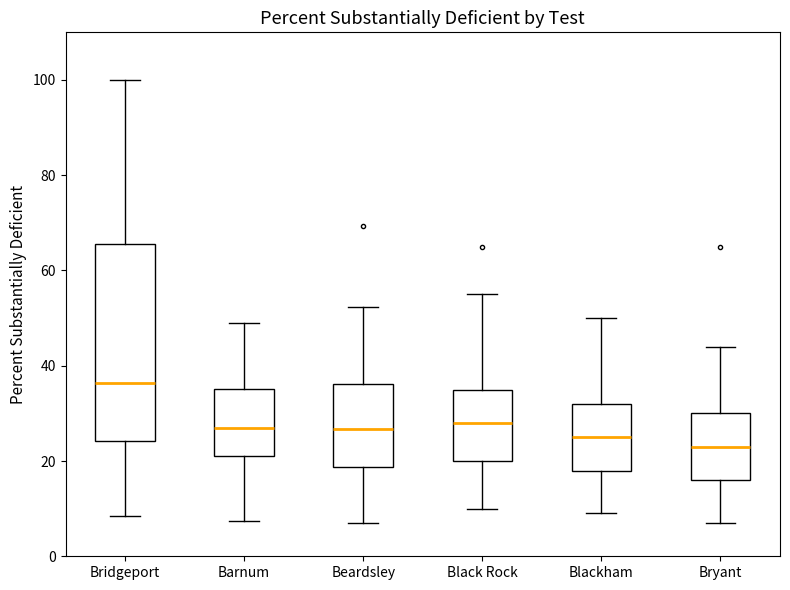

Reading left to right, read every box against the y-axis: the position of its median line, the range the box covers, and the ends of its whiskers. The values are not printed on the chart, so give them approximately, as read against the axis.

Bridgeport: median 36, box 24 to 66, whiskers 8 to 100
Barnum: median 26, box 20 to 36, whiskers 8 to 48
Beardsley: median 26, box 18 to 36, whiskers 8 to 52
Black Rock: median 28, box 20 to 36, whiskers 10 to 56
Blackham: median 26, box 18 to 32, whiskers 10 to 50
Bryant: median 24, box 16 to 30, whiskers 8 to 44